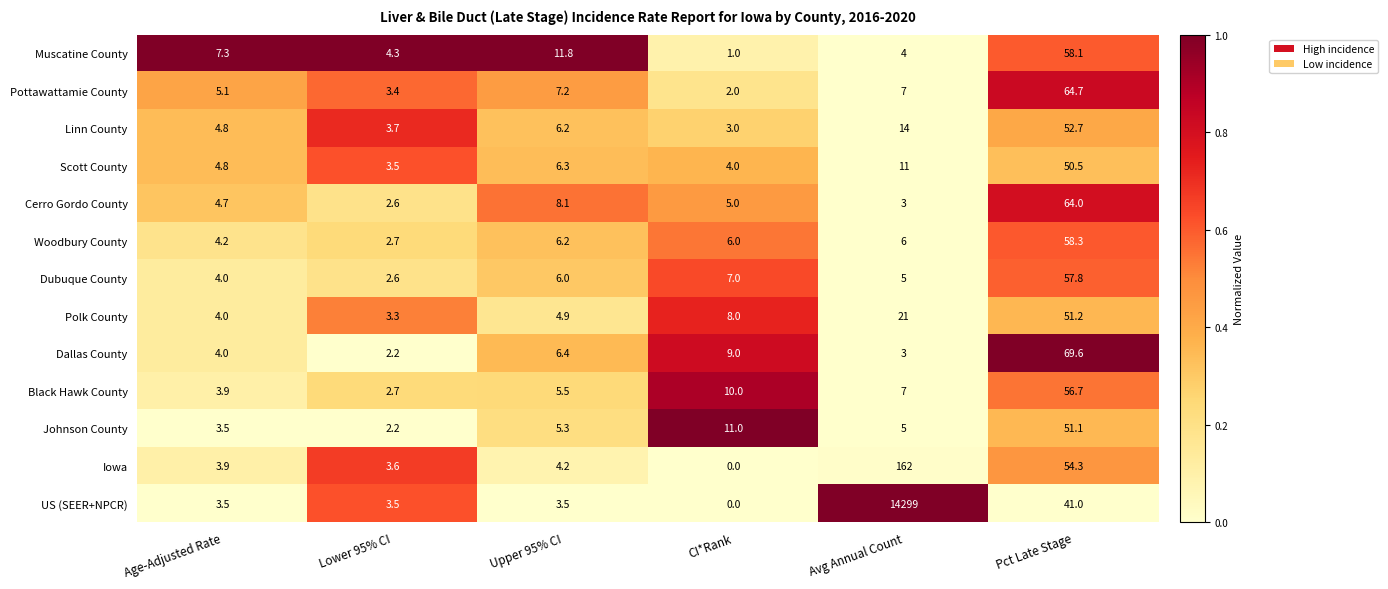

Between Avg Annual Count and Pct Late Stage, which series saw the biggest shift?

US (SEER+NPCR)